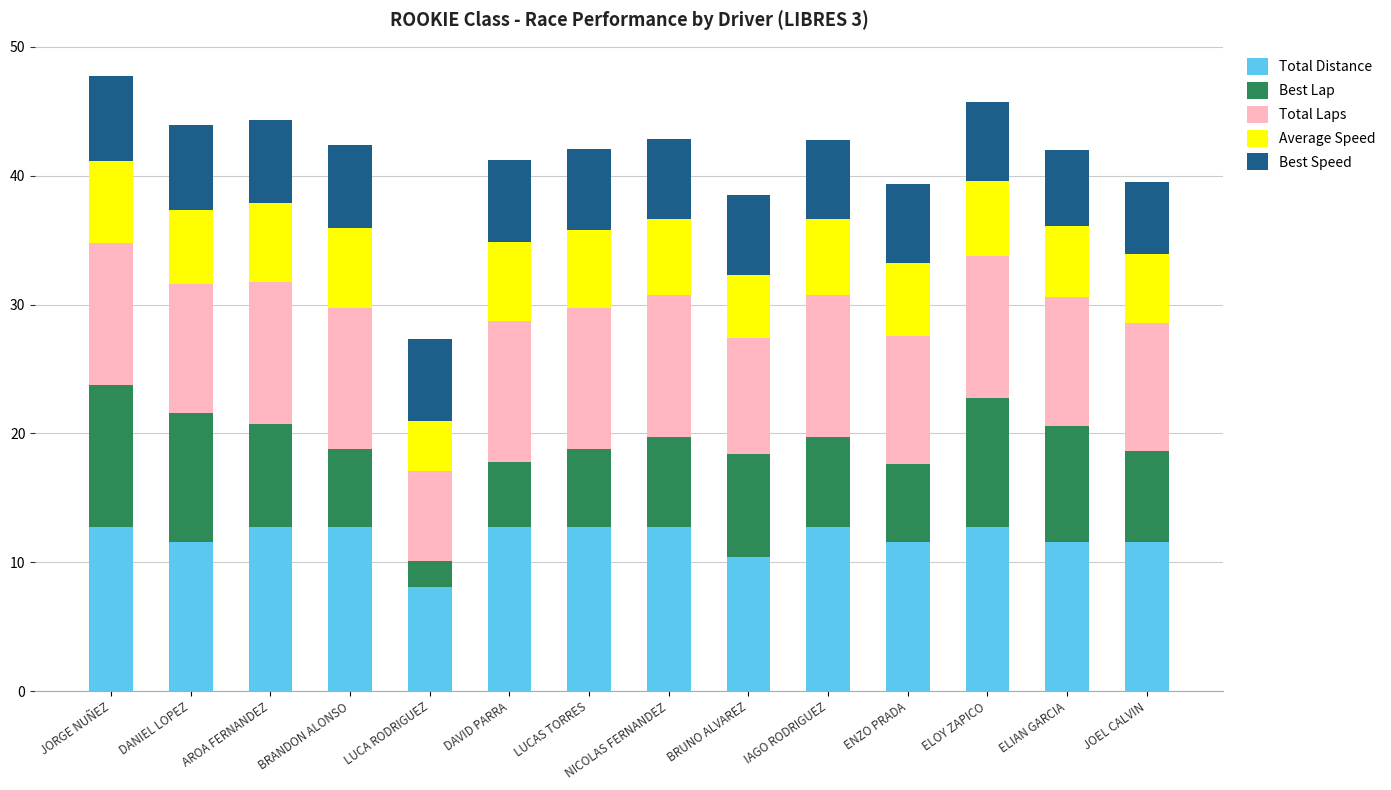

Which category has the lowest value in the Total Distance series?

LUCA RODRIGUEZ